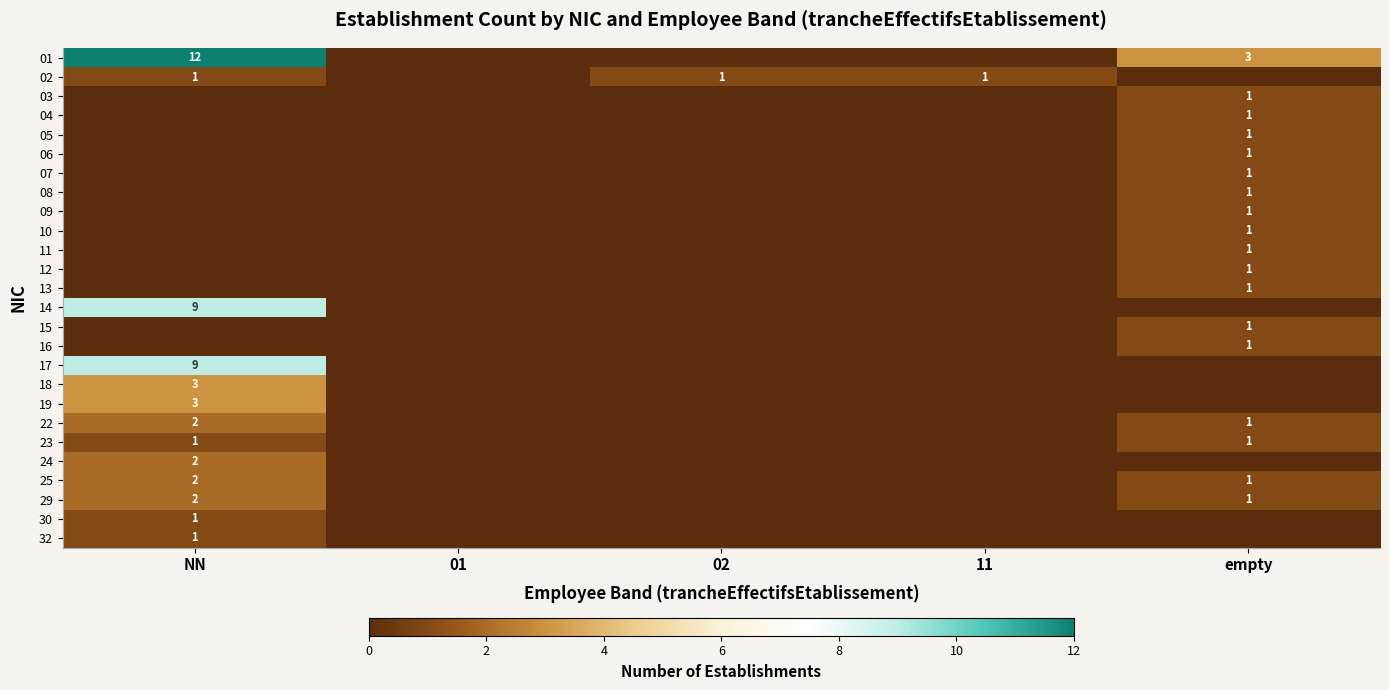

At which category is the sum across all series the highest?

NN